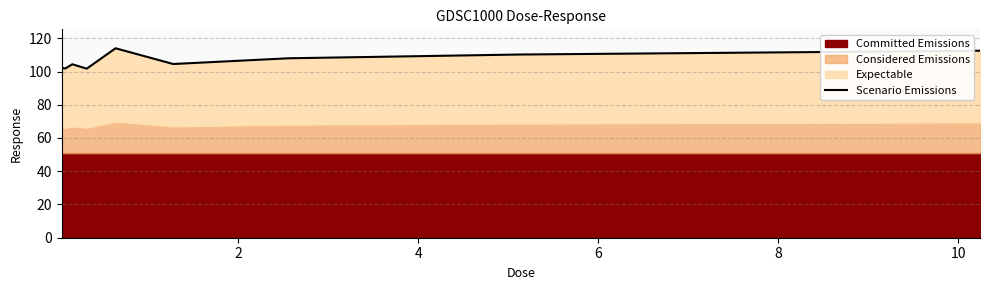

How many data points are less than 104?

3